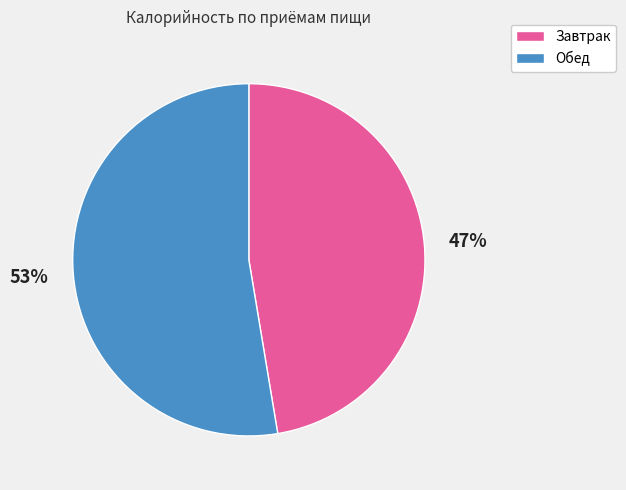

Rank the categories by value from highest to lowest.

Обед, Завтрак